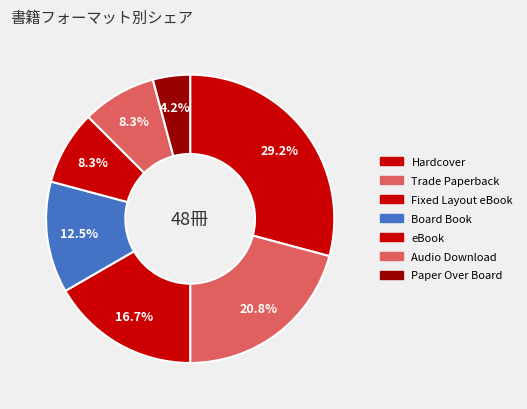

What is the change in value from Audio Download to Paper Over Board?

-2